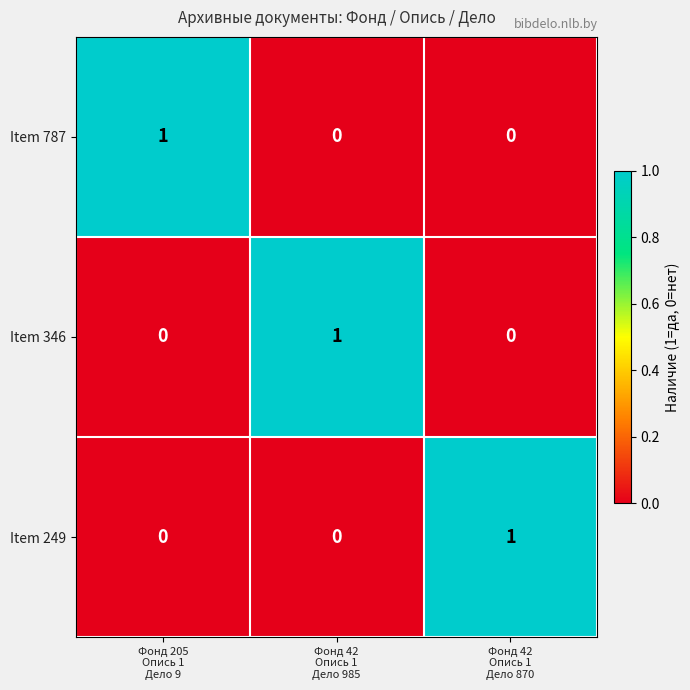

How many categories are shown in the chart?

3